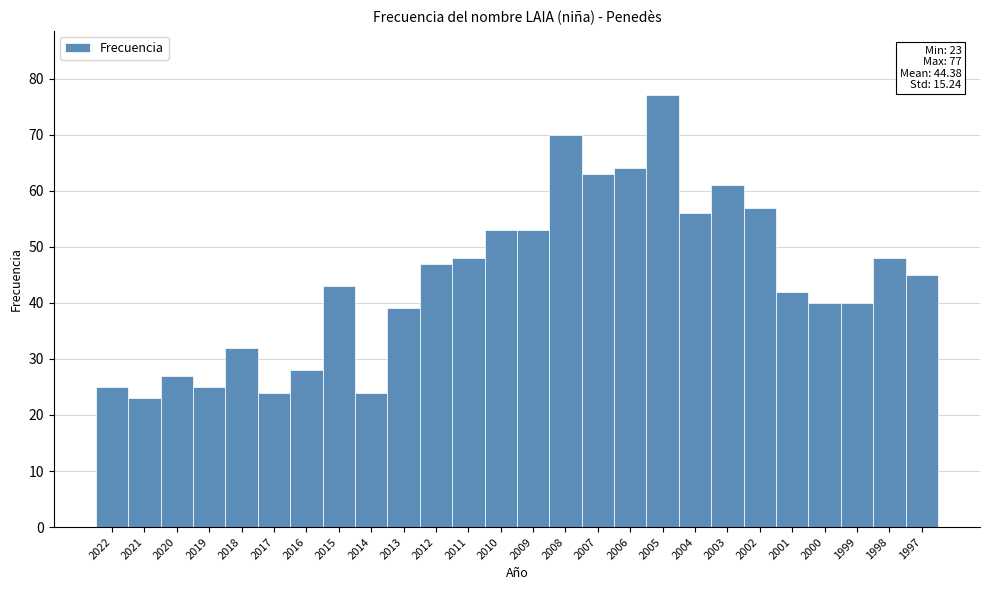

Reading right to left, list all the values displayed in this chart.

1997=45	1998=48	1999=40	2000=40	2001=42	2002=57	2003=61	2004=56	2005=77	2006=64	2007=63	2008=70	2009=53	2010=53	2011=48	2012=47	2013=39	2014=24	2015=43	2016=28	2017=24	2018=32	2019=25	2020=27	2021=23	2022=25